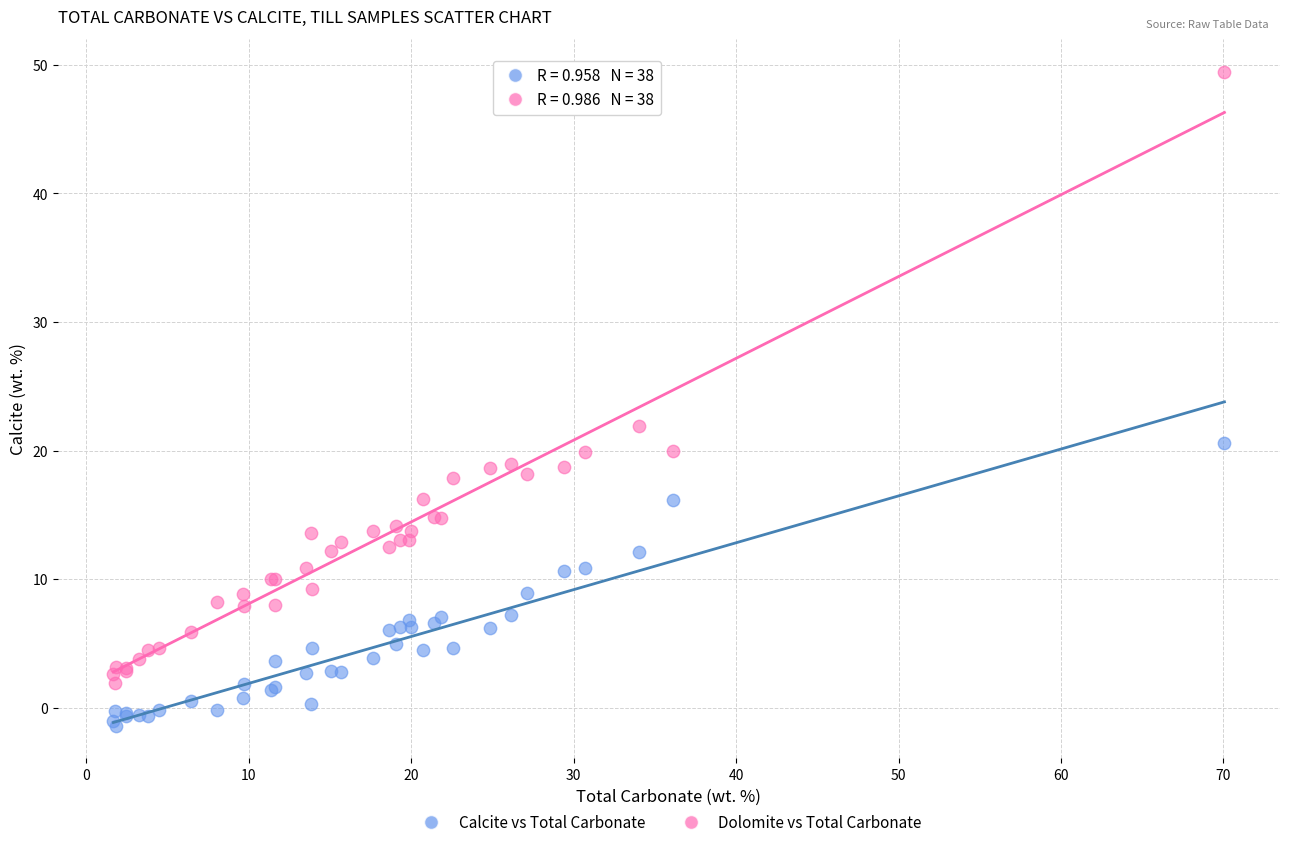

What is the X range (max minus min) for the scatter plot?

68.4